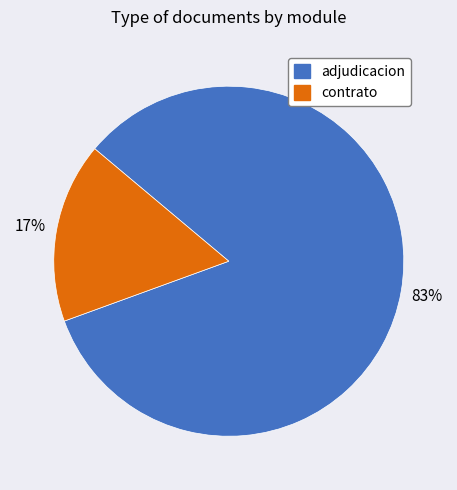

Is there any slice that represents more than half of the pie?

Yes